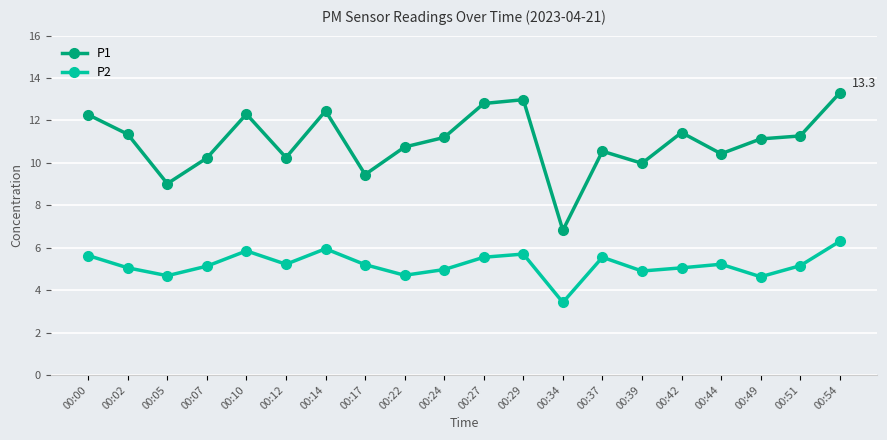

Does the chart display data point markers on the line(s)?

Yes